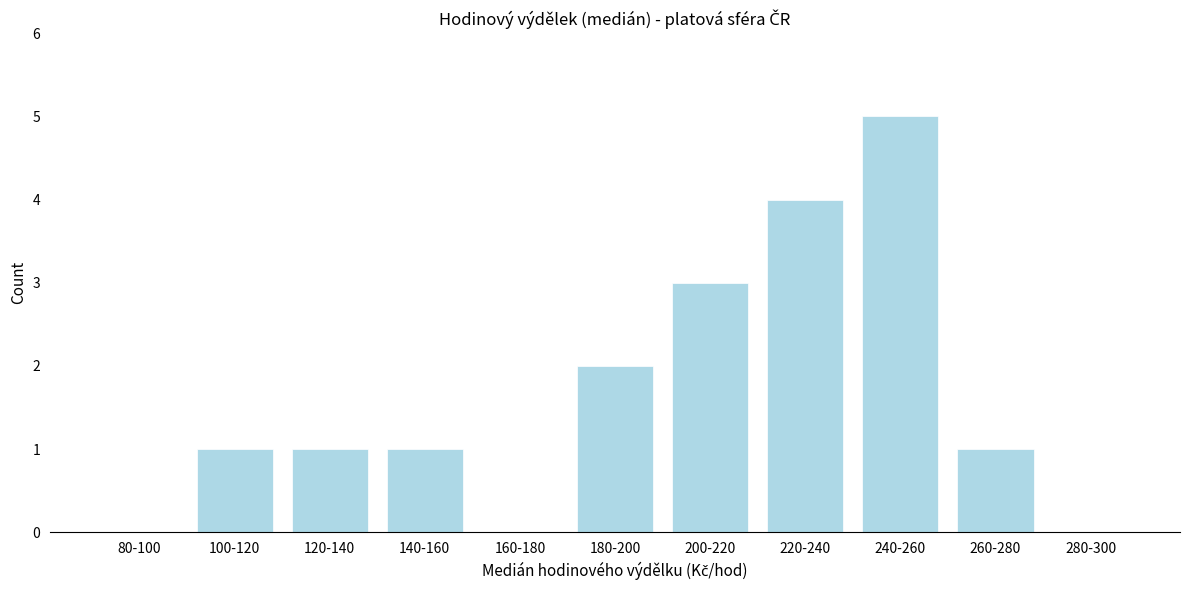

Reading left to right, list all the values displayed in this chart.

80-100=0	100-120=1	120-140=1	140-160=1	160-180=0	180-200=2	200-220=3	220-240=4	240-260=5	260-280=1	280-300=0